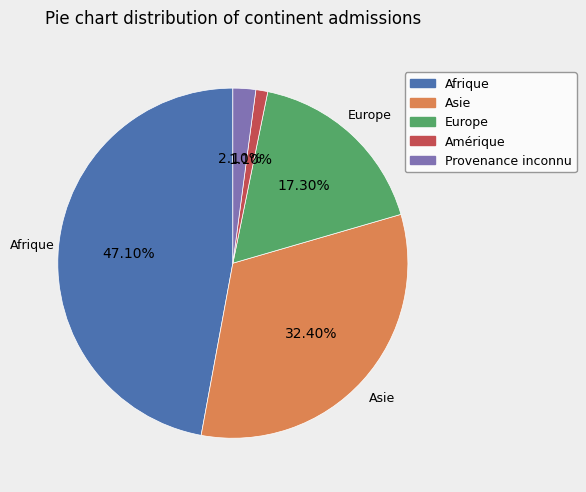

How many segments does this pie chart have?

5